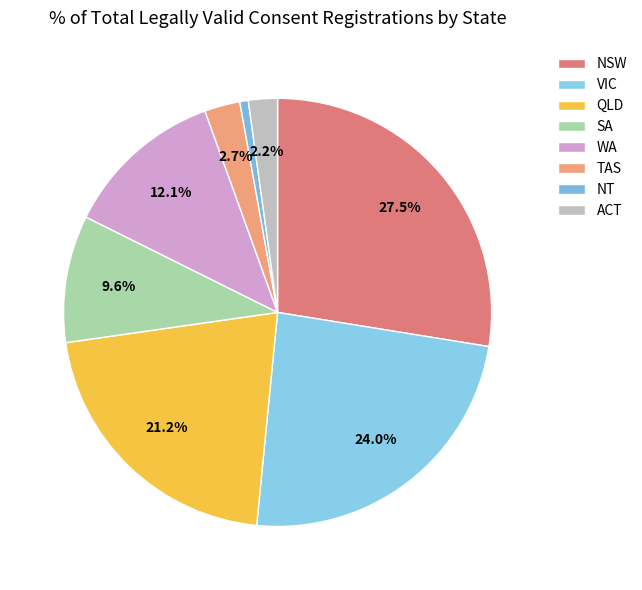

To the nearest percent, what is the combined percentage of NT and SA?

10%